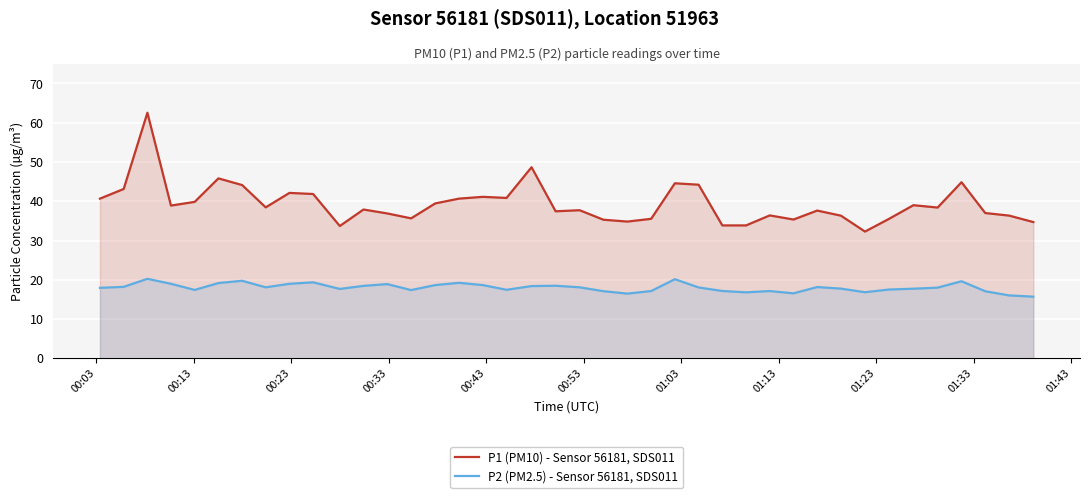

Which series has the largest total across all categories?

P1 (PM10) - Sensor 56181, SDS011